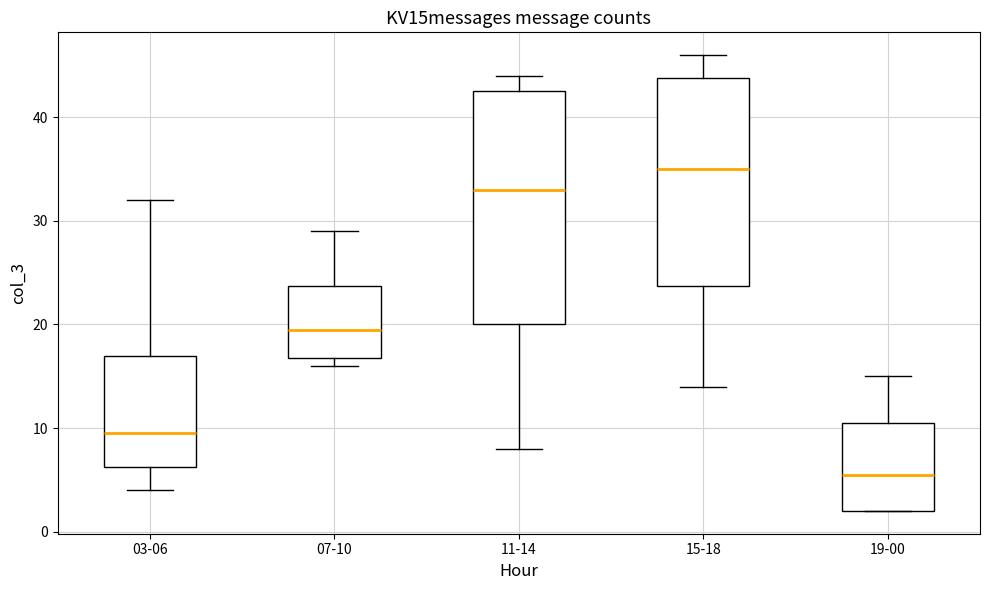

Reading left to right, transcribe this box plot: for each box, give where its median line is, the range the box spans, and where its two whiskers end, as read against the y-axis. The values are not printed on the chart, so give them approximately, as read against the axis.

03-06: median 10, box 6 to 17, whiskers 4 to 32
07-10: median 20, box 17 to 24, whiskers 16 to 29
11-14: median 33, box 20 to 43, whiskers 8 to 44
15-18: median 35, box 24 to 44, whiskers 14 to 46
19-00: median 6, box 2 to 11, whiskers 2 to 15